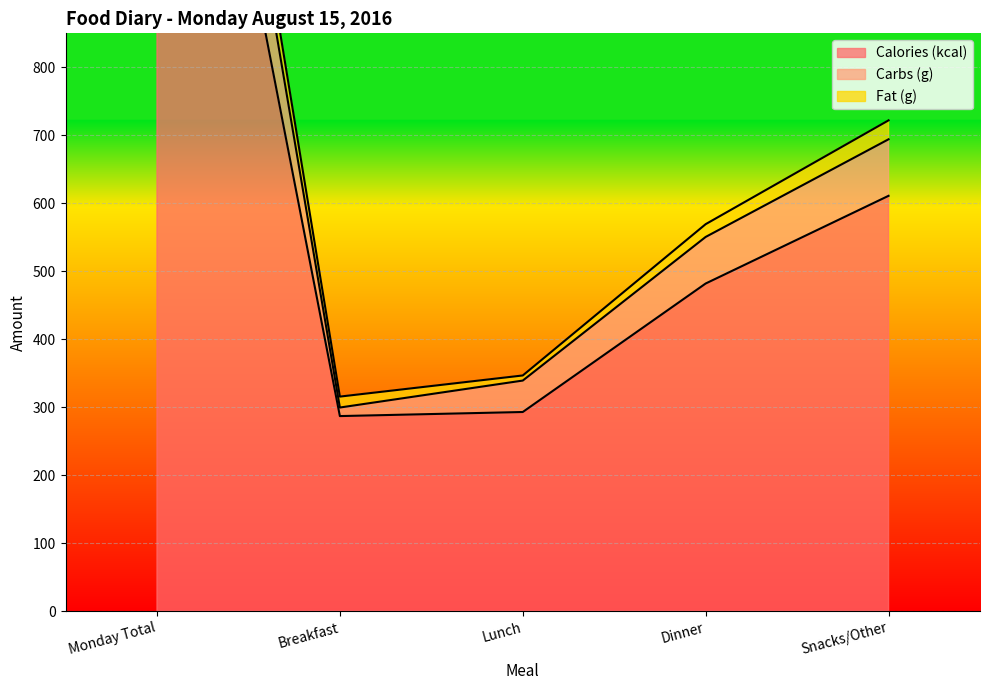

At which category is the sum across all series the highest?

Monday Total